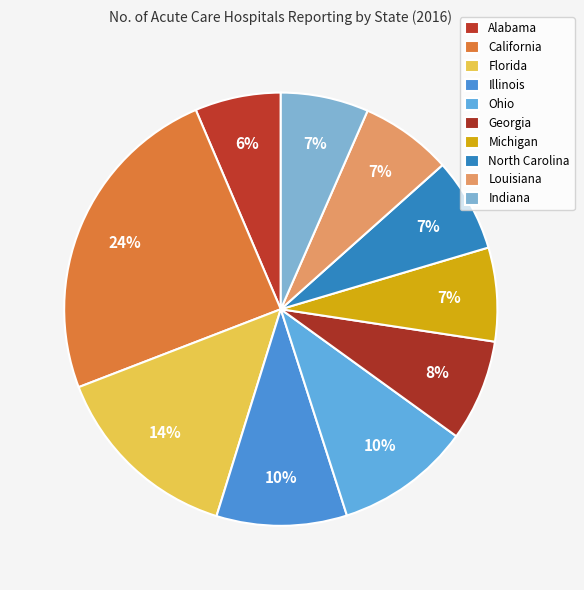

The California slice represents 24% of the pie. True or false?

True